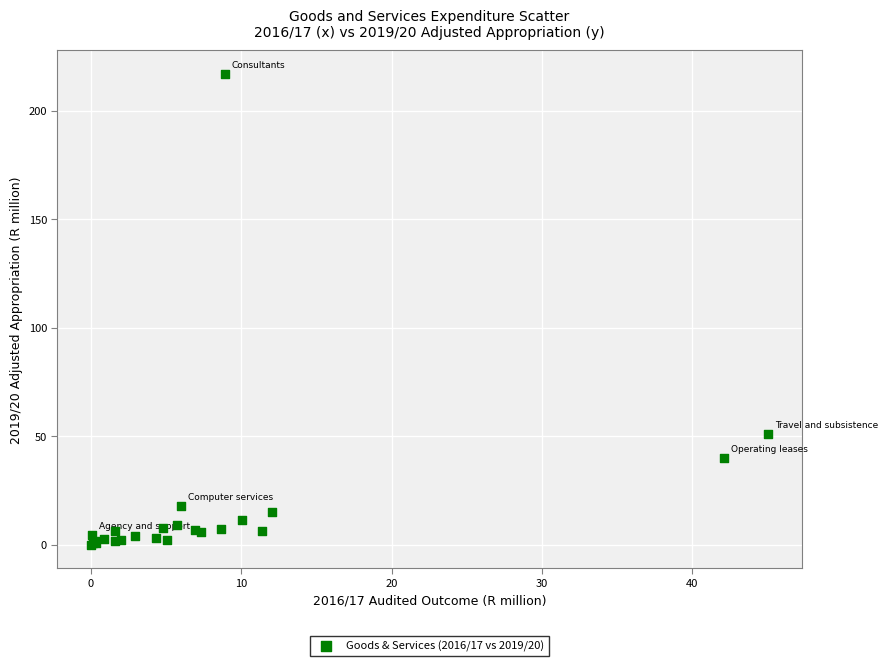

What Y value in the scatter plot is closest to 108?

51.0